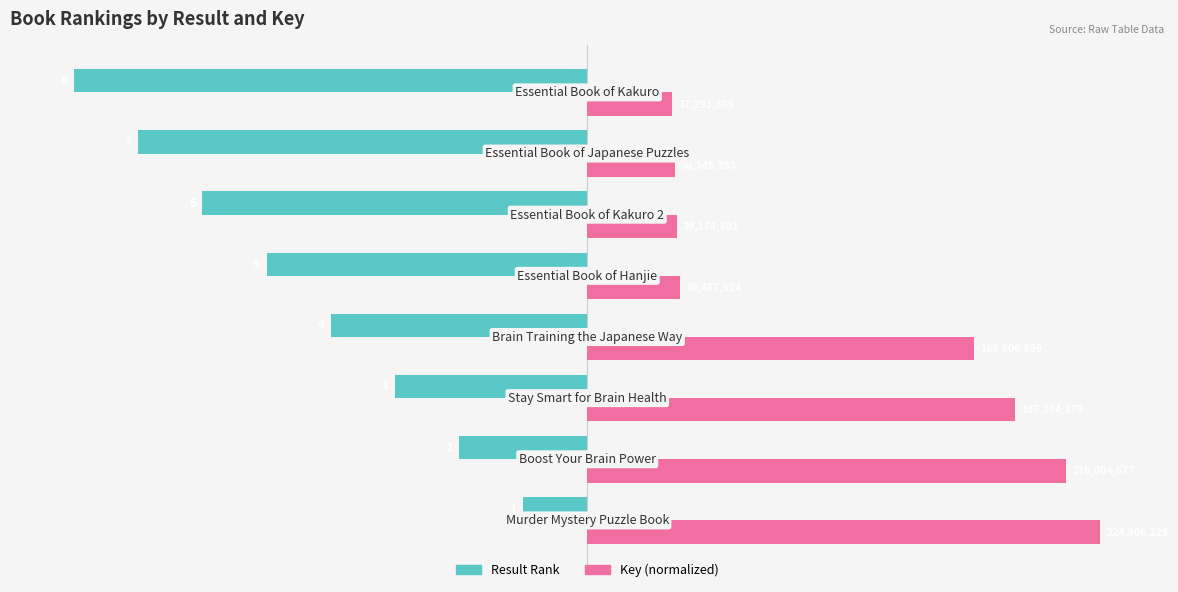

What are all the series names shown in the legend?

Result Rank, Key (normalized)